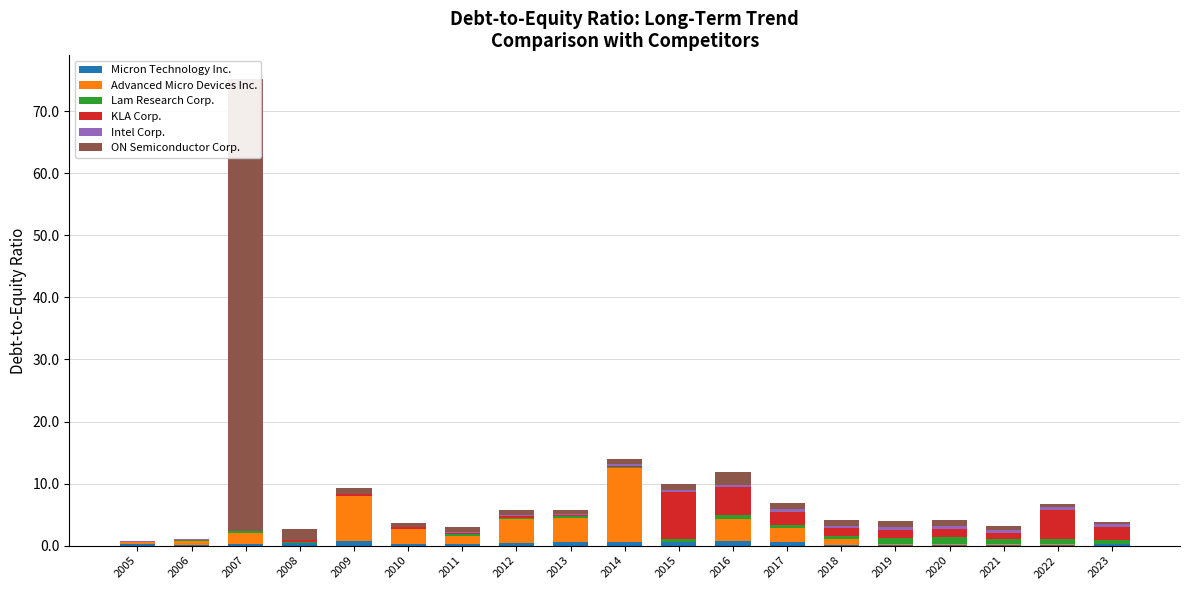

Does the chart contain any negative values?

No